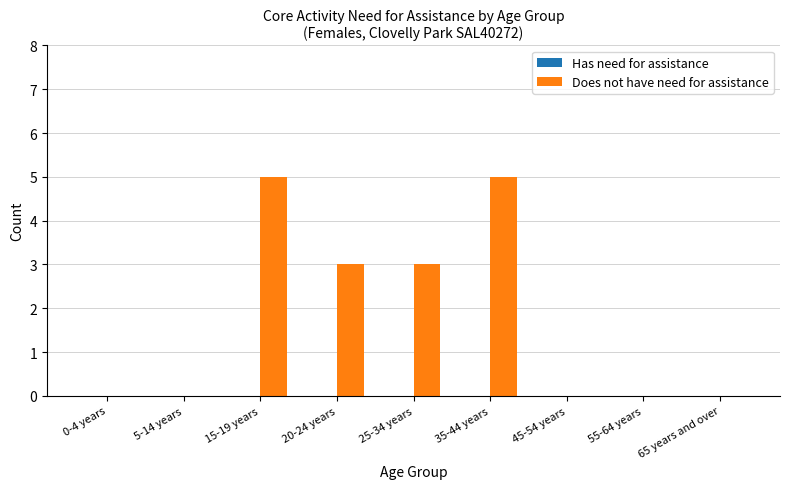

What is the change in value from 15-19 years to 65 years and over?

-5